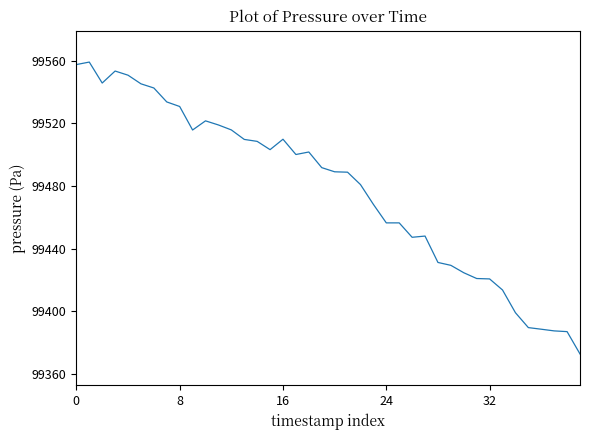

What is the greatest value displayed?

99559.1